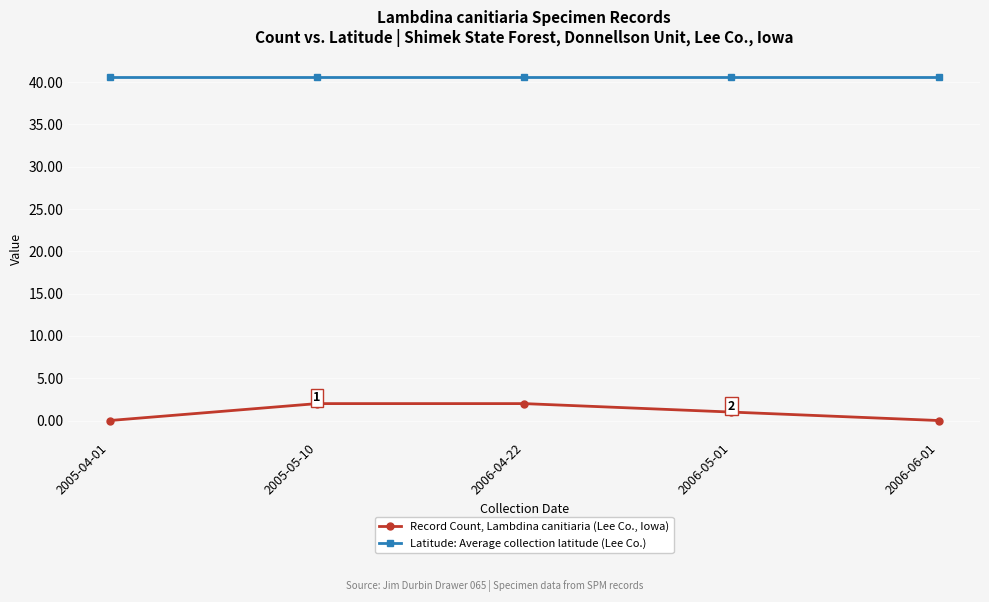

Where does the Record Count, Lambdina canitiaria (Lee Co., Iowa) series first go above 1?

2005-05-10